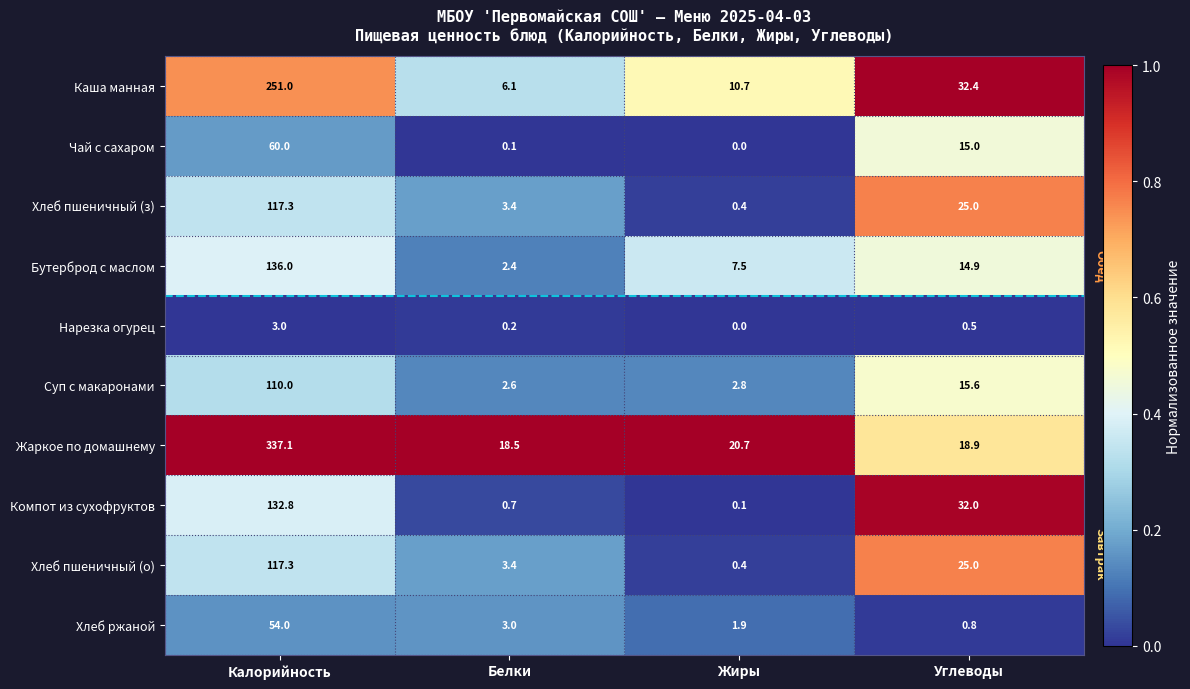

What is the average value of the Хлеб ржаной series?

14.9